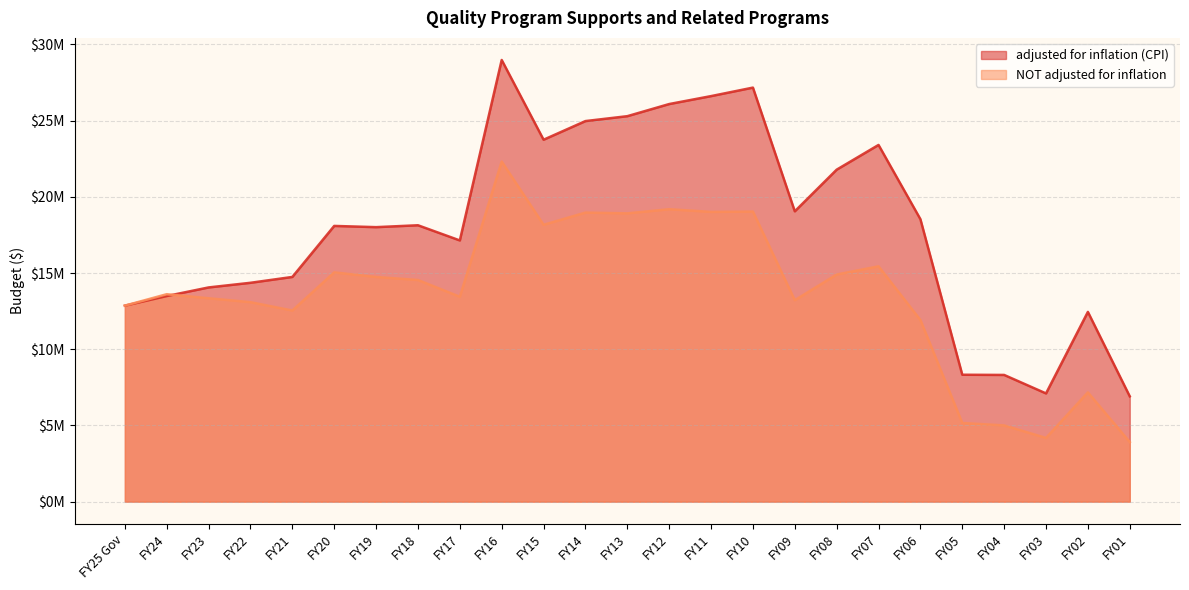

Read the adjusted for inflation (CPI) value at FY16, to the nearest 10.

28979840